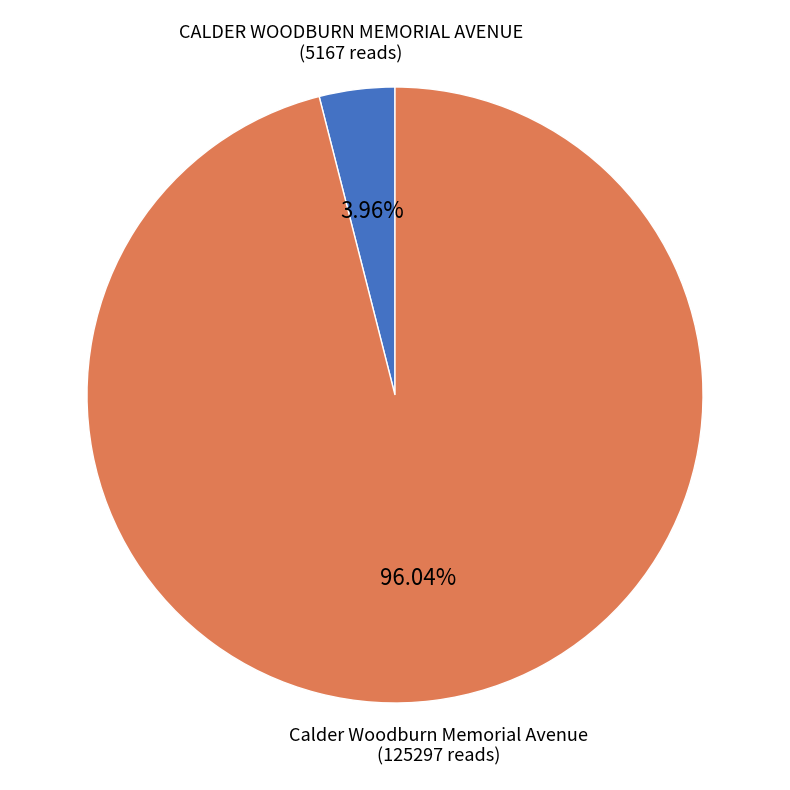

Is there any slice that represents more than half of the pie?

Yes